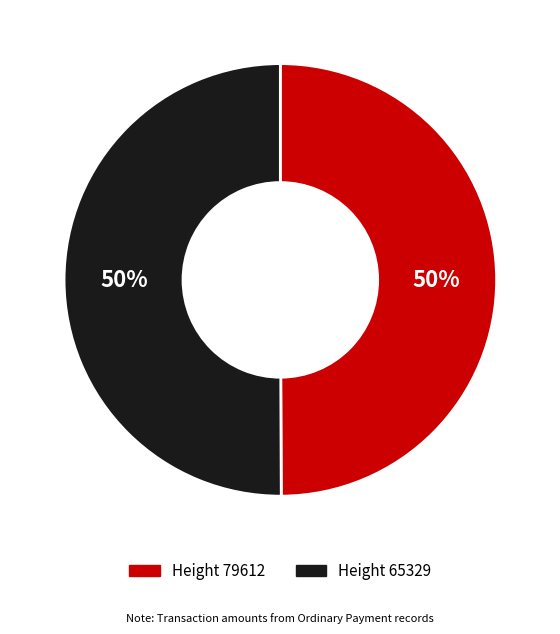

To the nearest percent, what is the average slice percentage?

50%